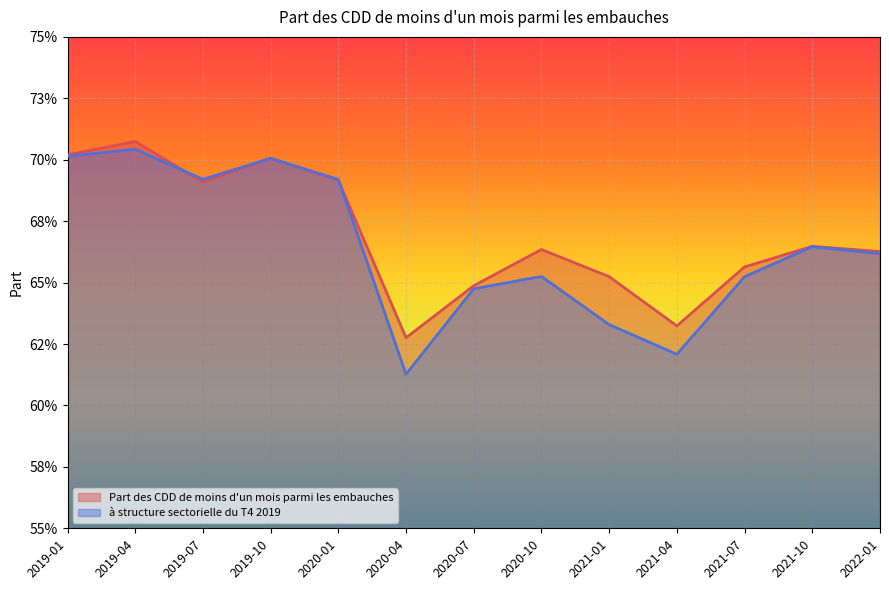

Between 2021-04 and 2021-07, which series saw the biggest shift?

à structure sectorielle du T4 2019